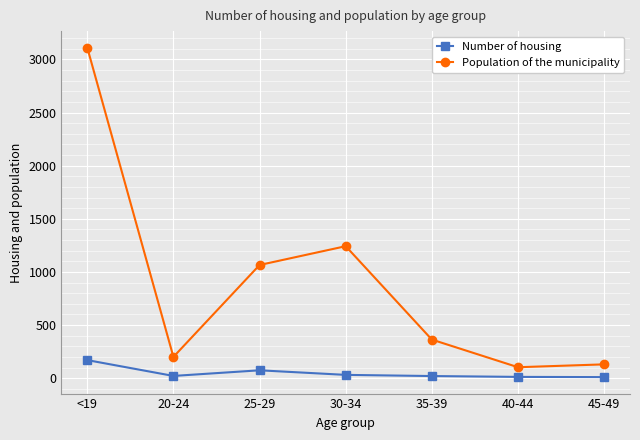

What are all the series names shown in the legend?

Number of housing, Population of the municipality